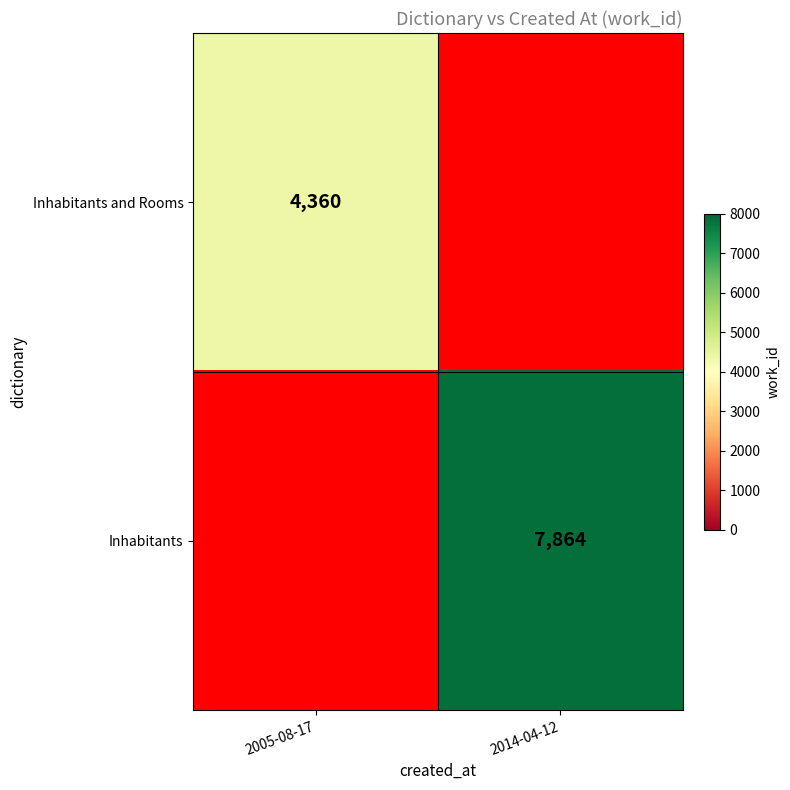

The Inhabitants series shows 14114 at 2014-04-12. True or false?

False